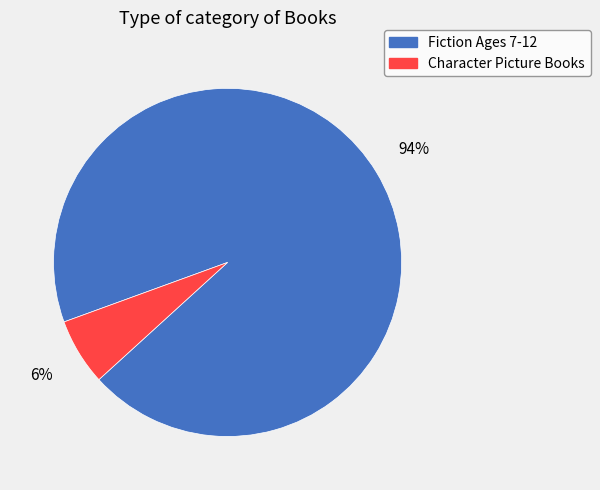

How many slices are in this pie chart?

2